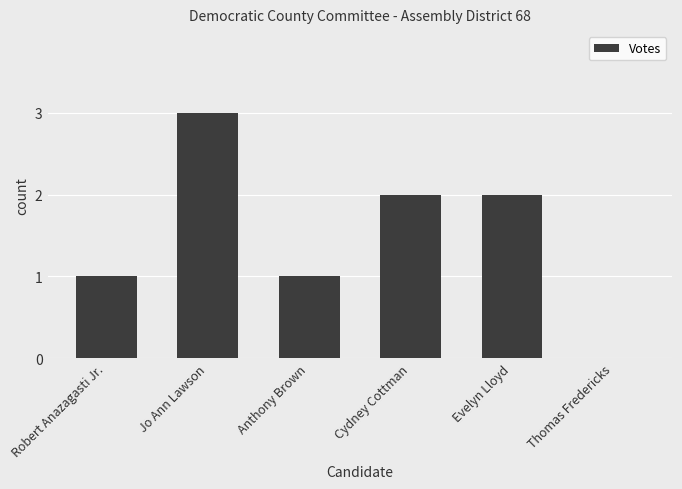

How many distinct data groups are displayed?

1